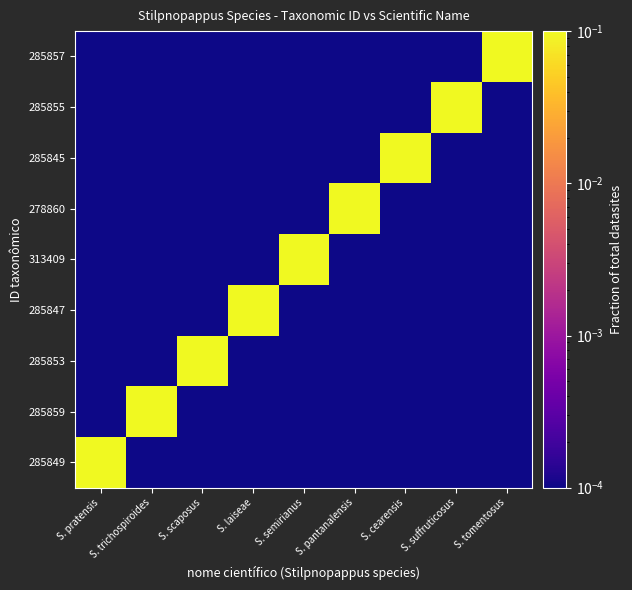

What is the greatest value displayed?

0.1